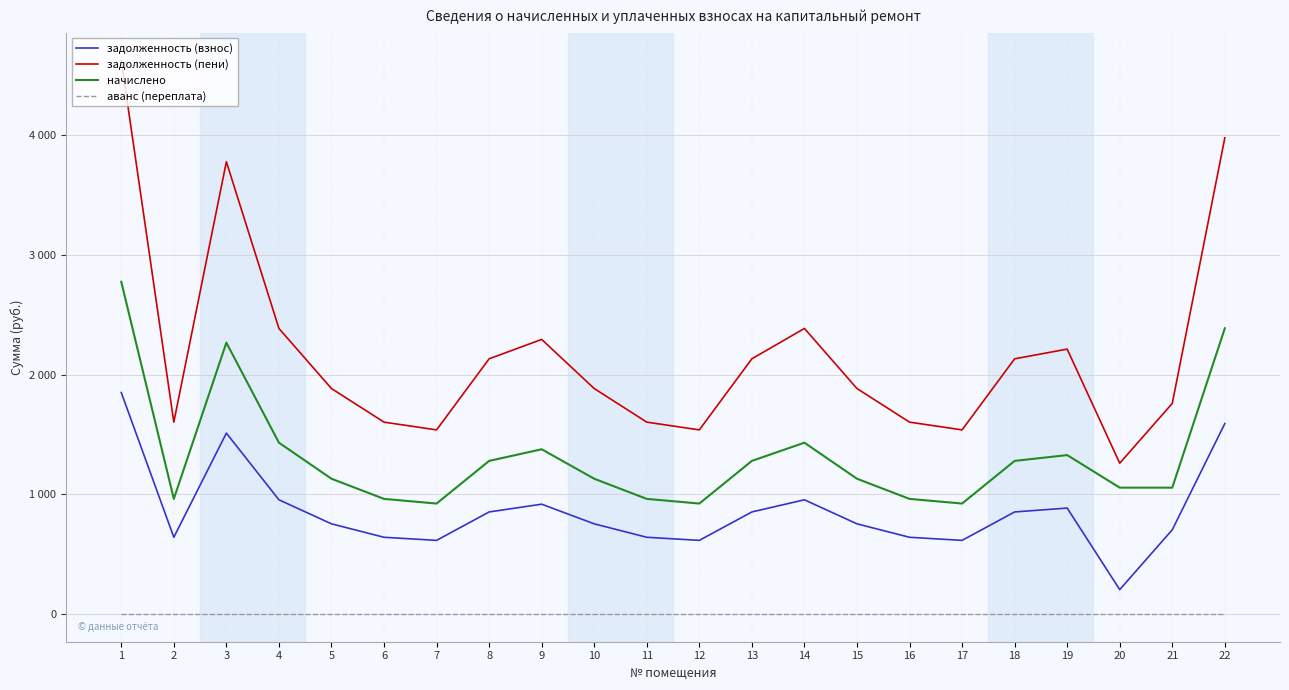

Does the chart display data point markers on the line(s)?

No